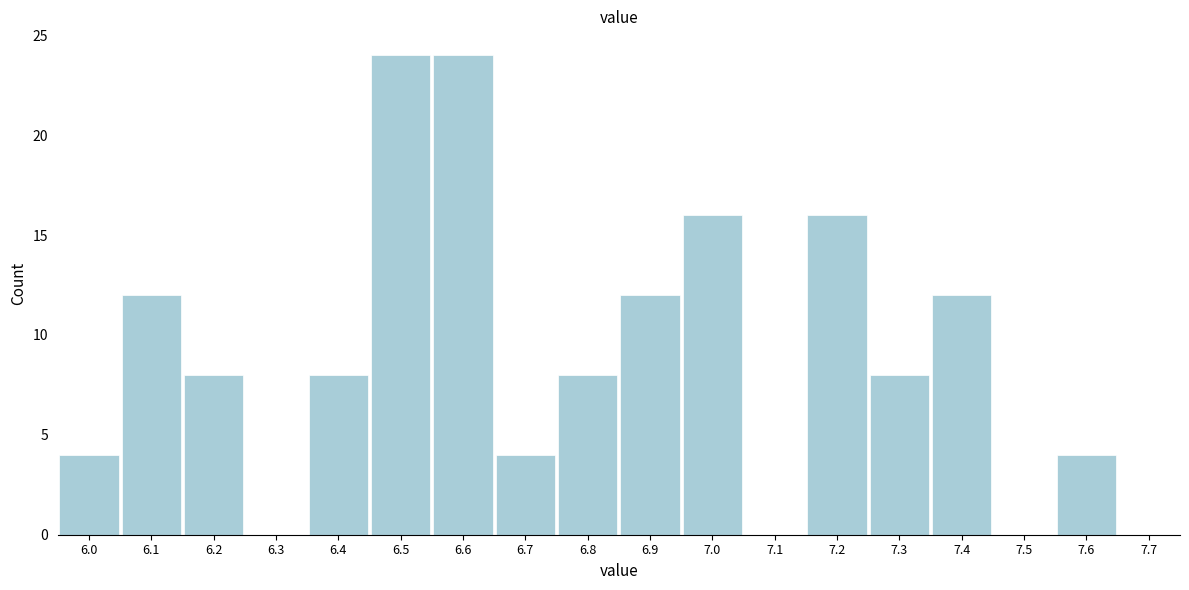

Reading left to right, list all the values displayed in this chart.

6.0=4	6.1=12	6.2=8	6.3=0	6.4=8	6.5=24	6.6=24	6.7=4	6.8=8	6.9=12	7.0=16	7.1=0	7.2=16	7.3=8	7.4=12	7.5=0	7.6=4	7.7=0